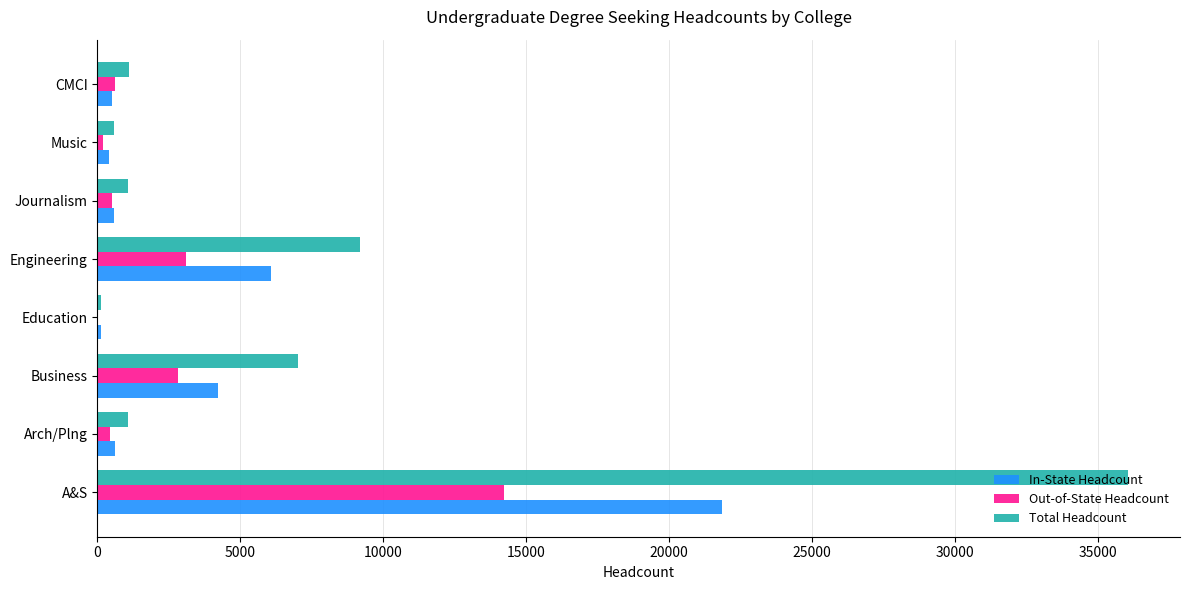

What is the total value across all series at A&S?

72164